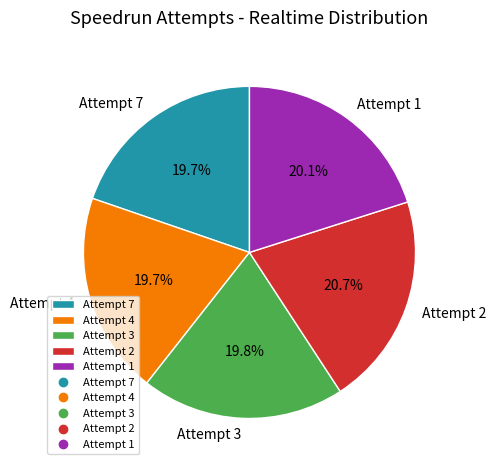

Is there a majority slice in this chart?

No